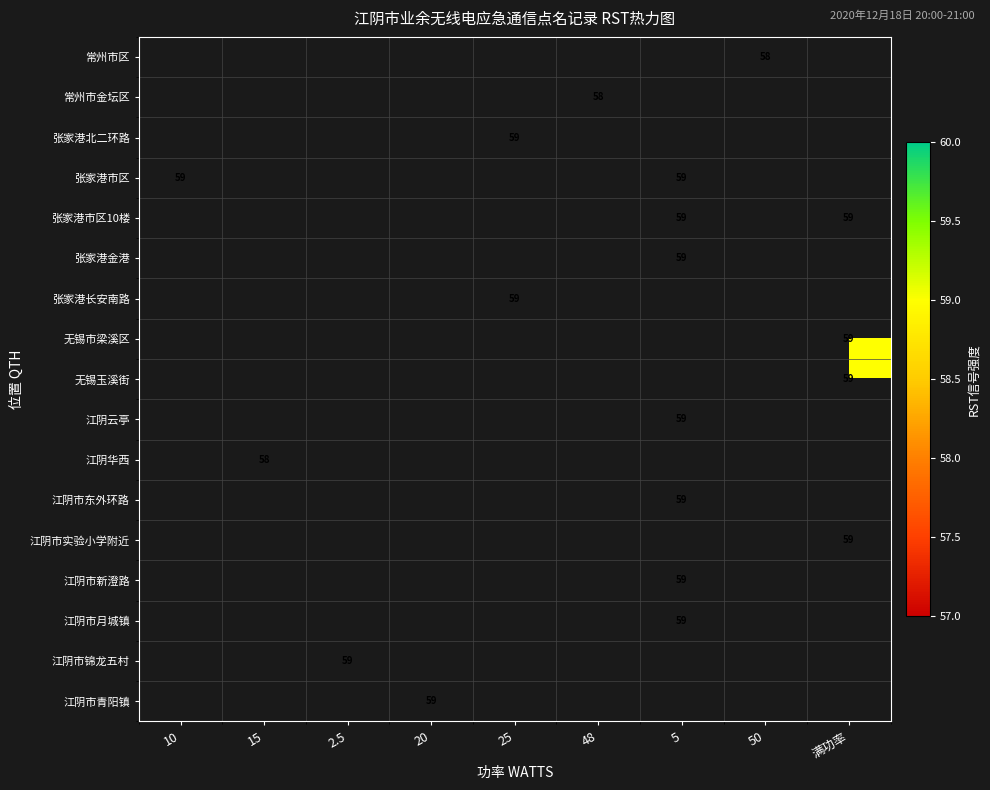

Is it true that 江阴市青阳镇 equals 38 at 48?

False